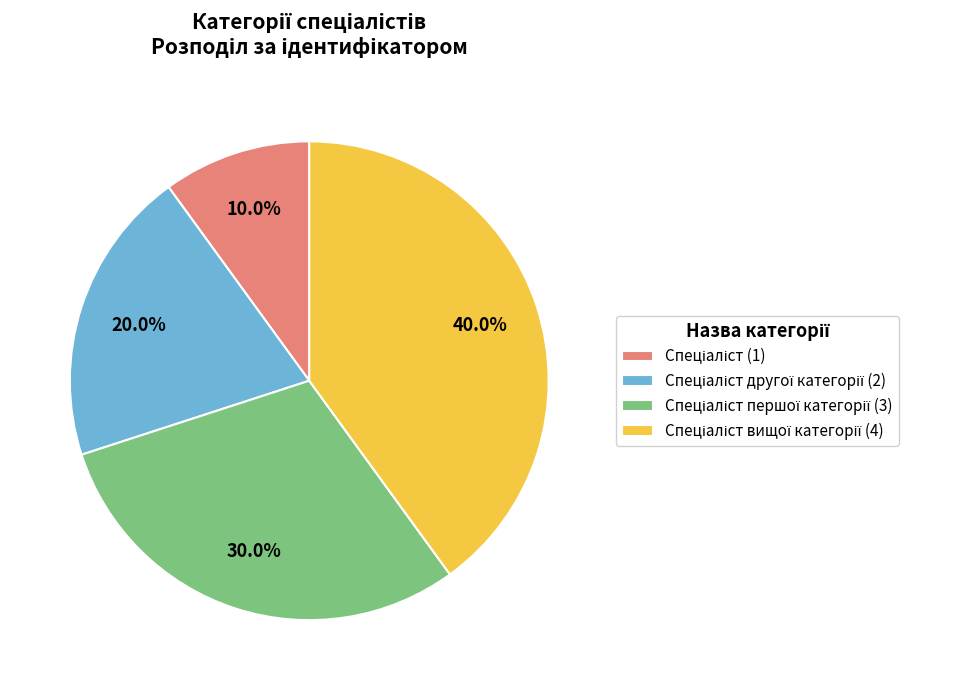

Is there any slice that represents more than half of the pie?

No